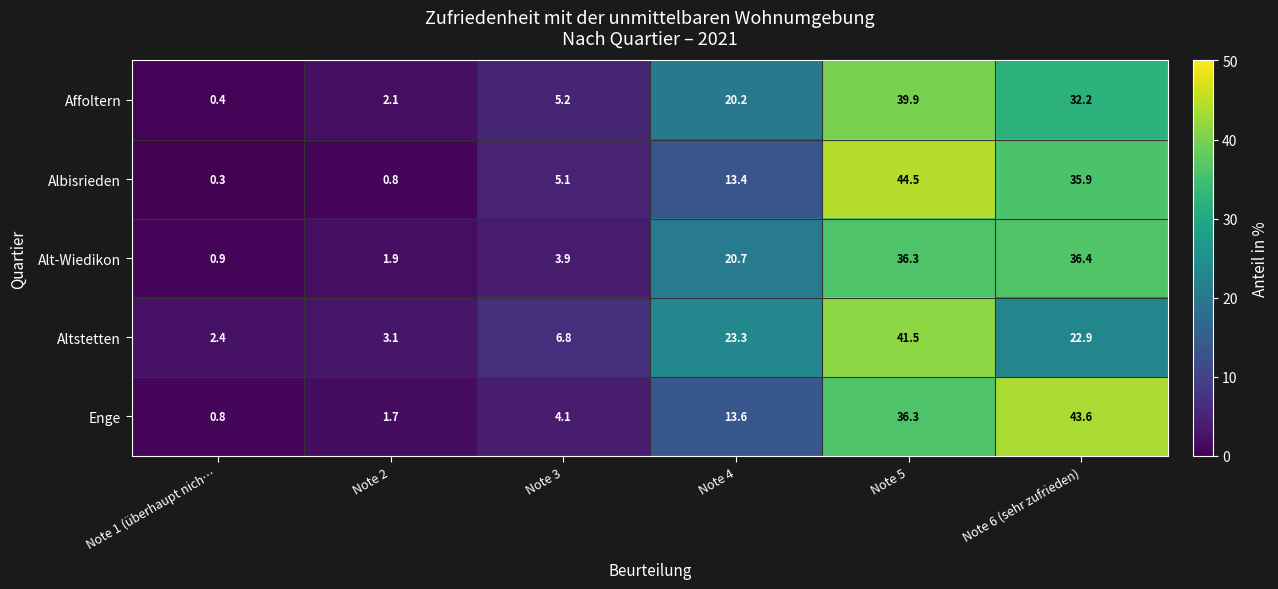

What is the smallest value displayed?

0.3